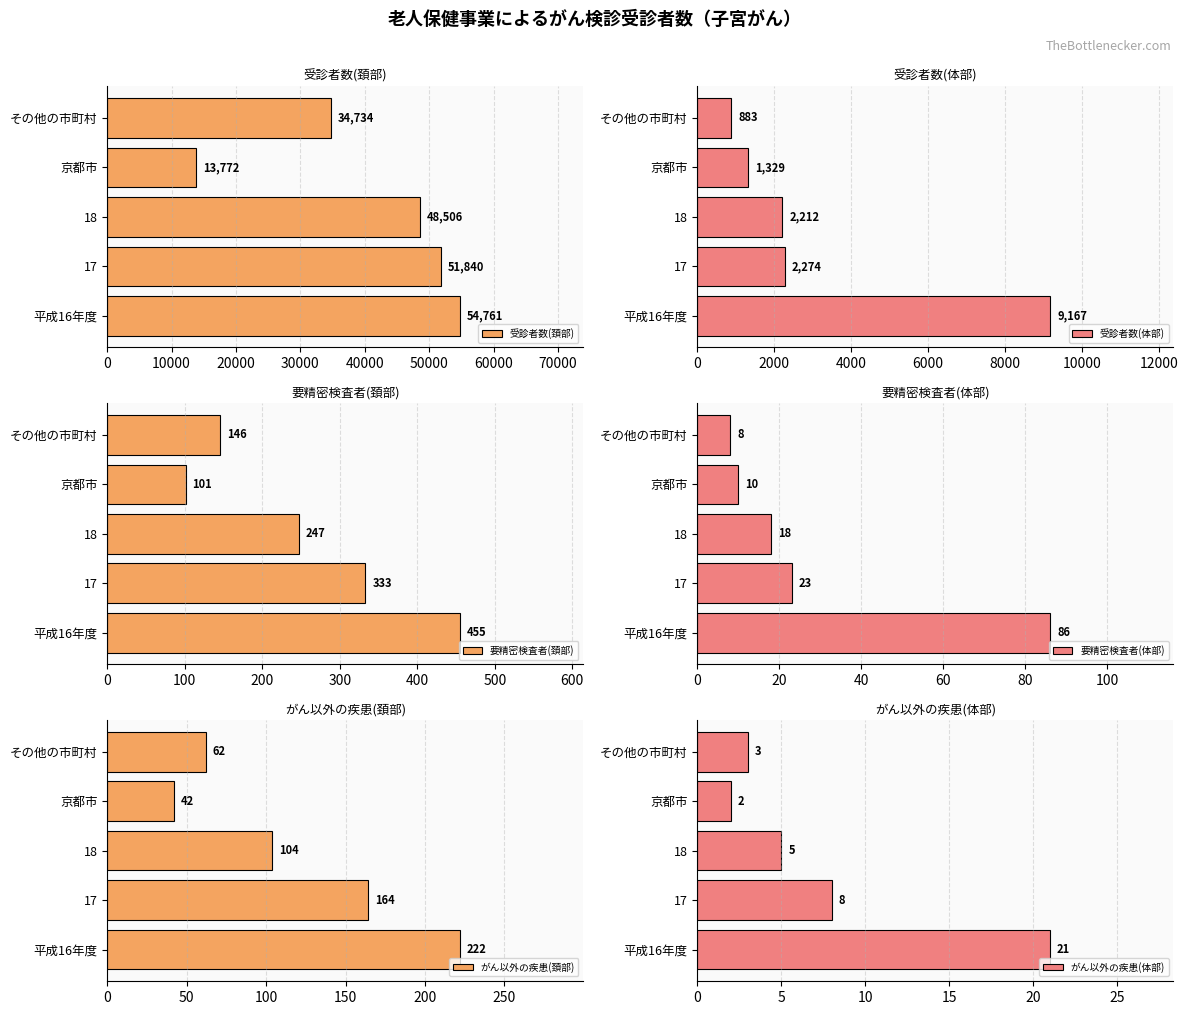

True or false: 要精密検査者(頚部) has a value of 333 at 17.

True